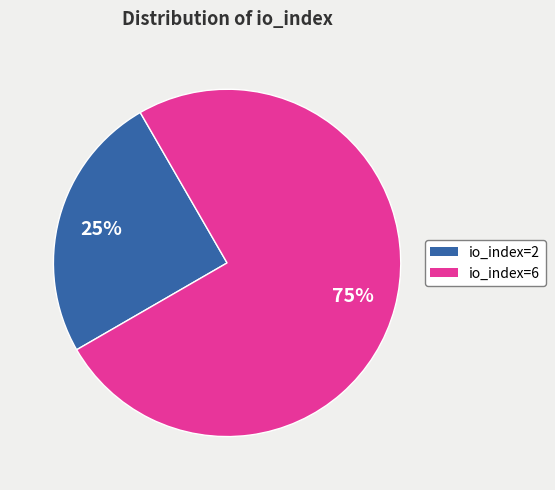

Is there a majority slice in this chart?

Yes